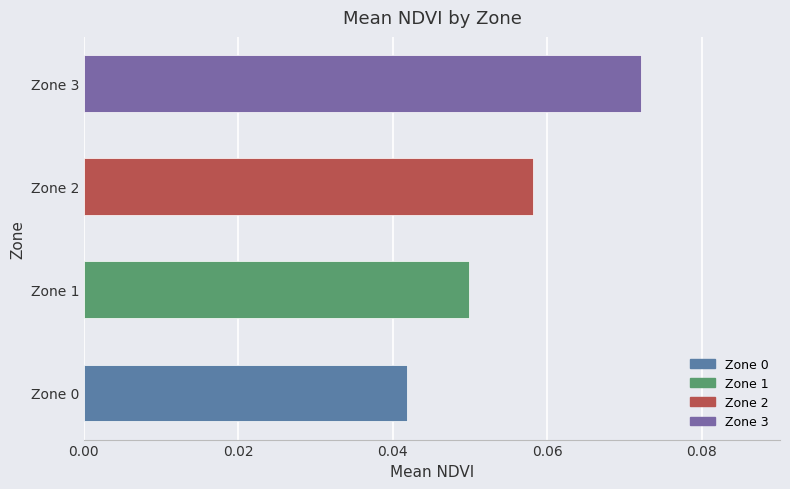

Which has a higher value, Zone 3 or Zone 1?

Zone 3